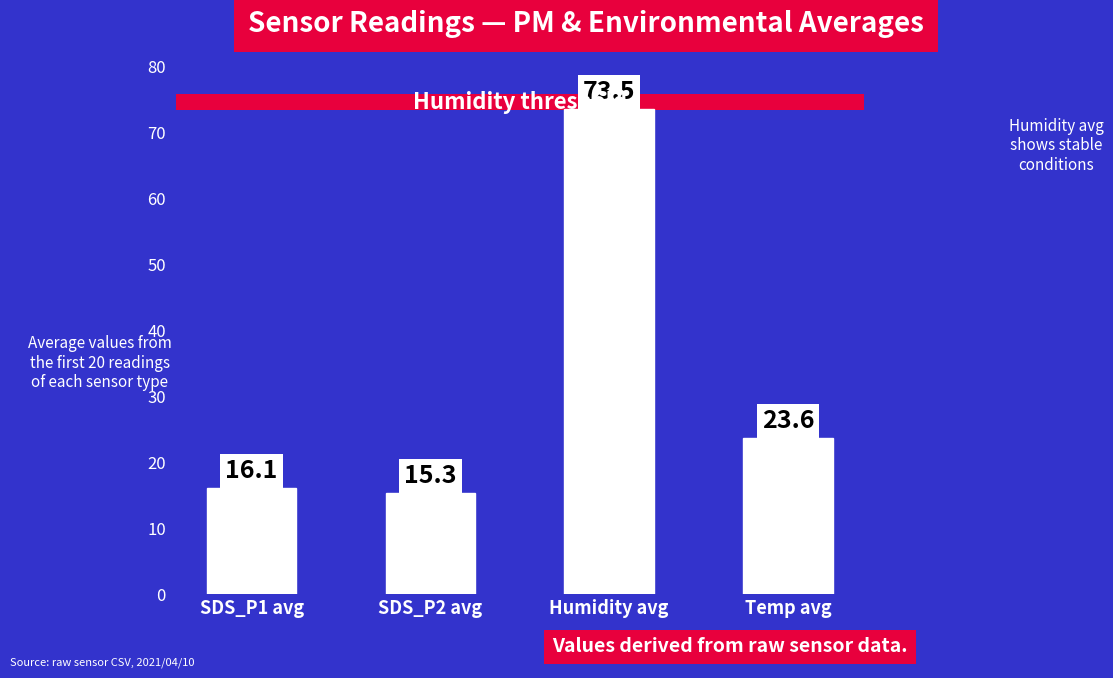

Between SDS_P2 avg and SDS_P1 avg, which is larger?

SDS_P1 avg